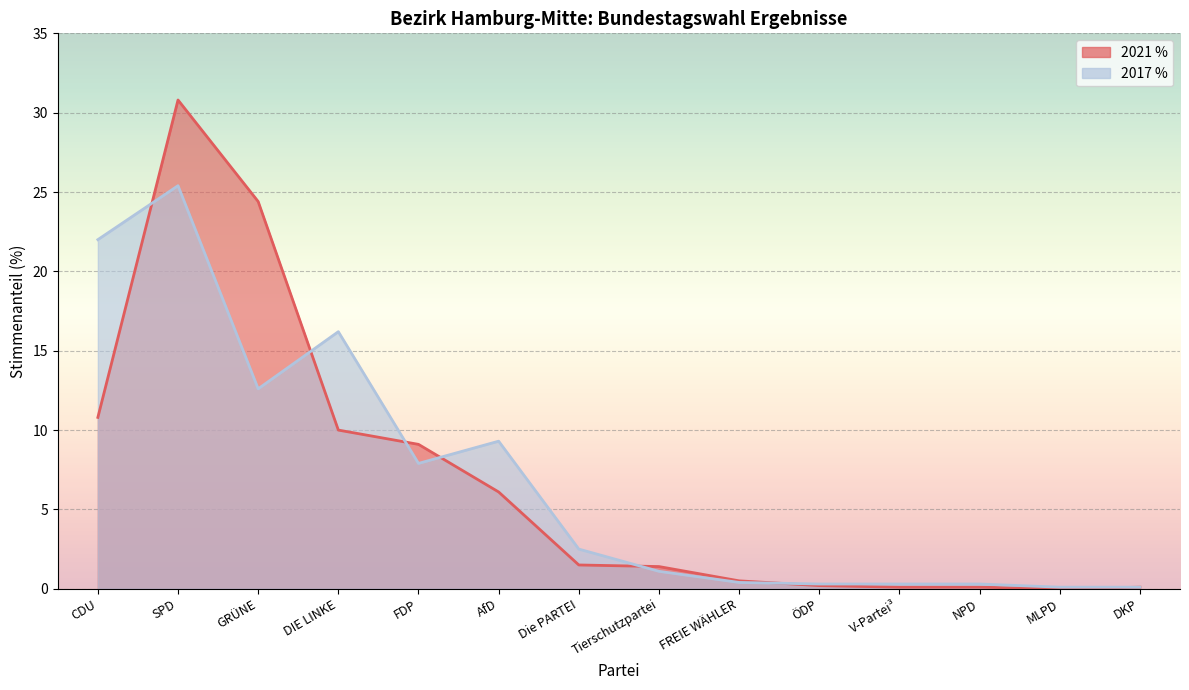

The value of 2021 % at CDU is 10.8. True or false?

True